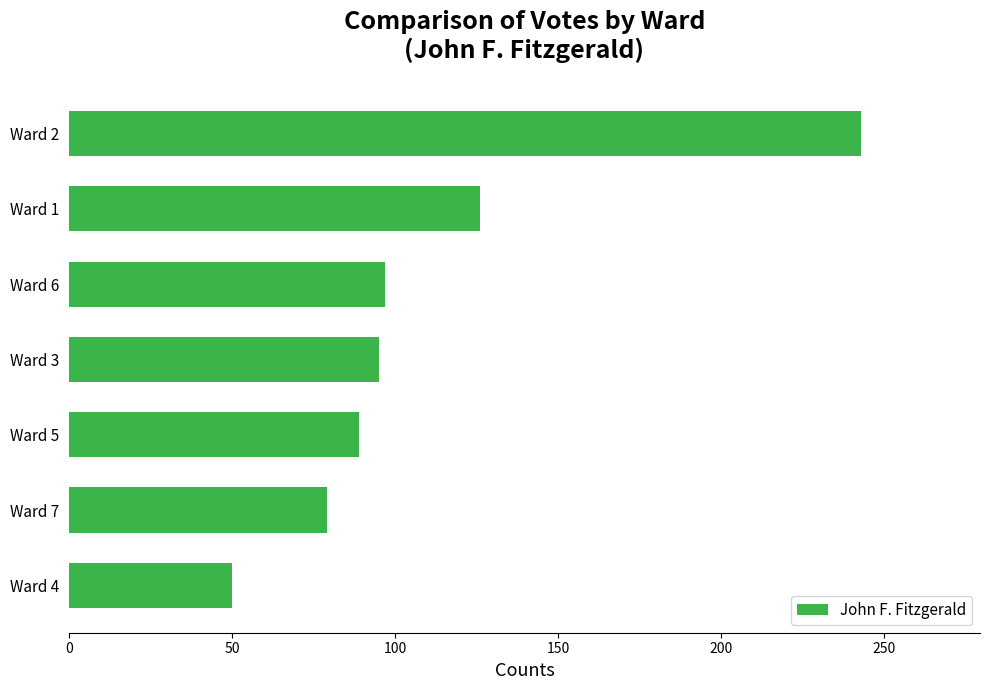

Reading bottom to top, list all the values displayed in this chart.

Ward 4=50	Ward 7=79	Ward 5=89	Ward 3=95	Ward 6=97	Ward 1=126	Ward 2=243